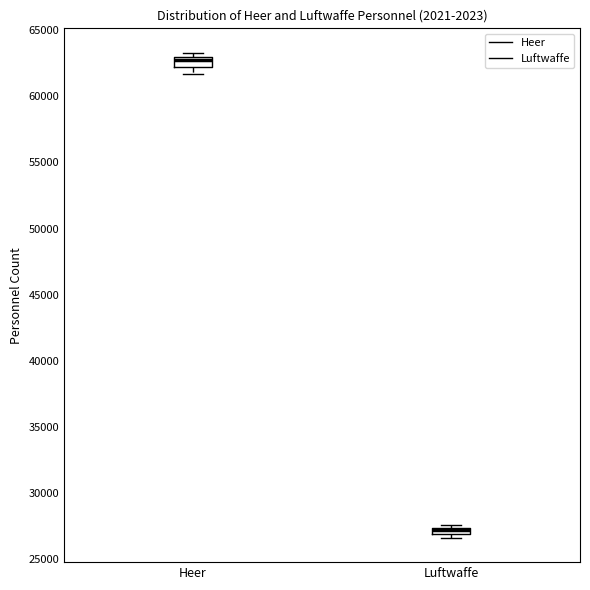

Which box's median line is the lowest?

Luftwaffe